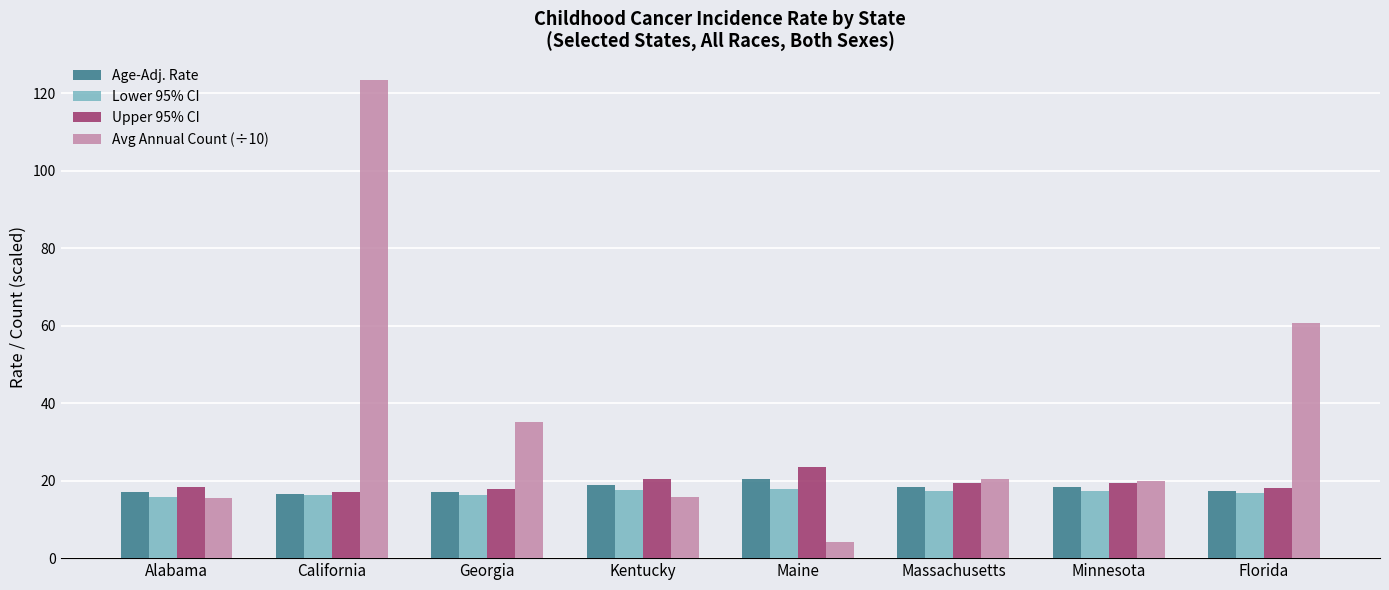

What is the total value across all series at Maine?

65.8